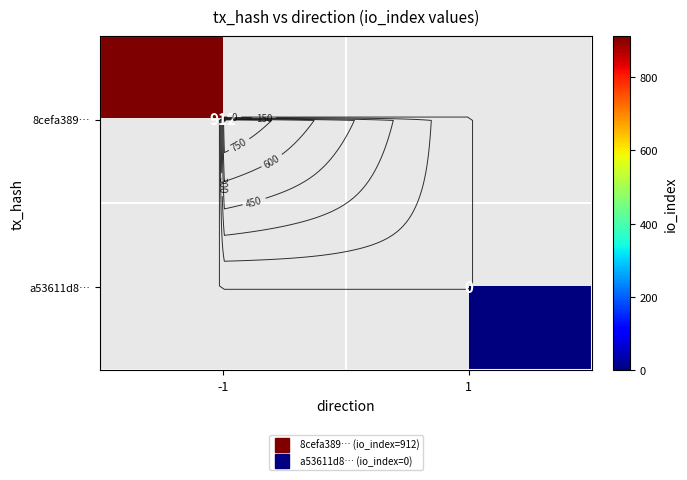

At 1, list the series in order from smallest to largest.

8cefa389…, a53611d8…